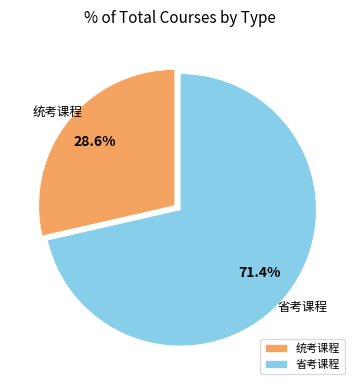

How many segments does this pie chart have?

2